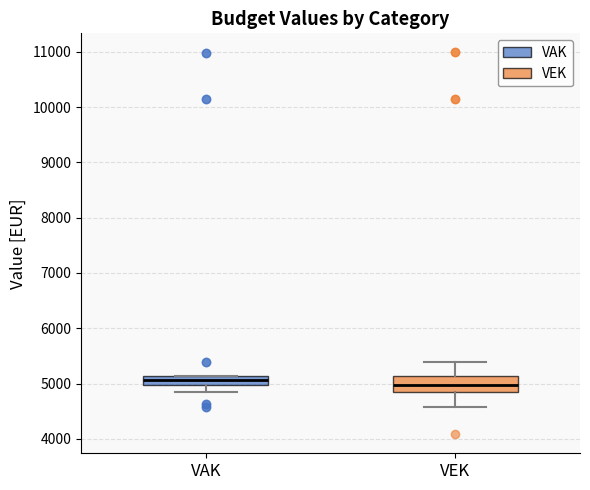

Where is the lower edge of the box for VEK on the y-axis? The values are not printed on the chart, so give them approximately, as read against the axis.

4800